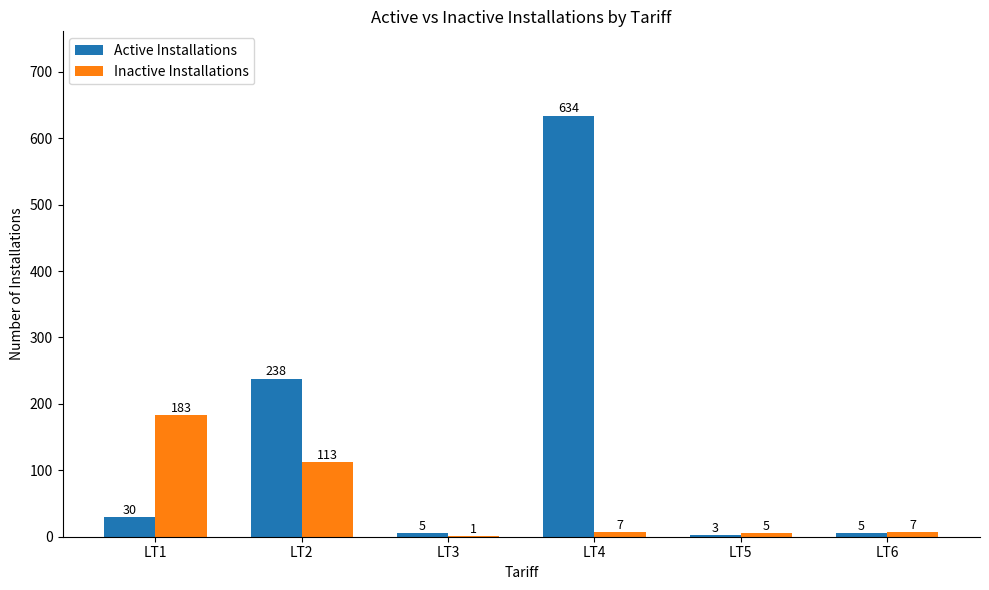

Is it true that Active Installations equals 5 at LT3?

True